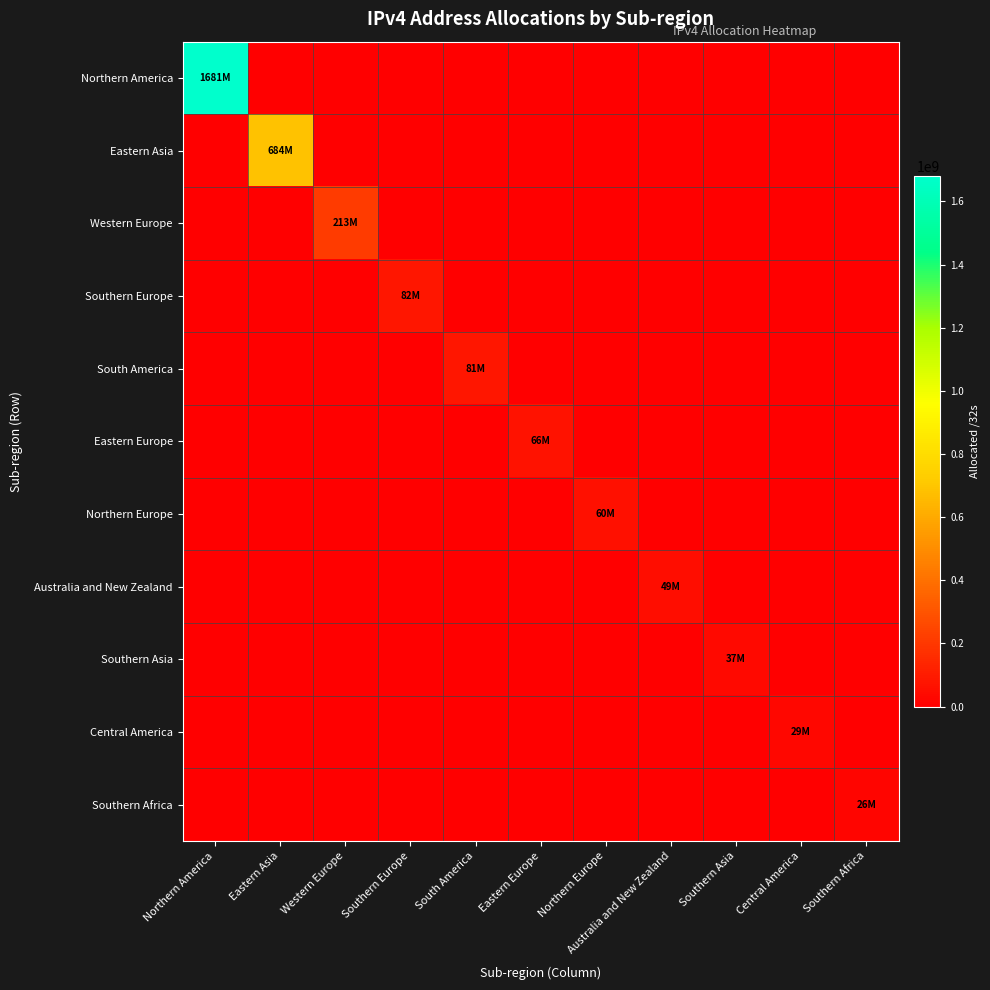

Rank the series at Australia and New Zealand from highest to lowest value.

Australia and New Zealand, Northern America, Eastern Asia, Western Europe, Southern Europe, South America, Eastern Europe, Northern Europe, Southern Asia, Central America, Southern Africa